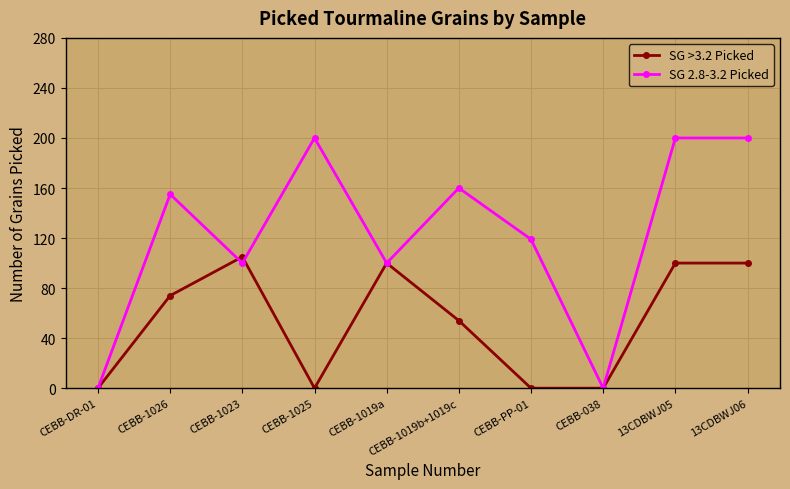

How many categories are shown in the chart?

10